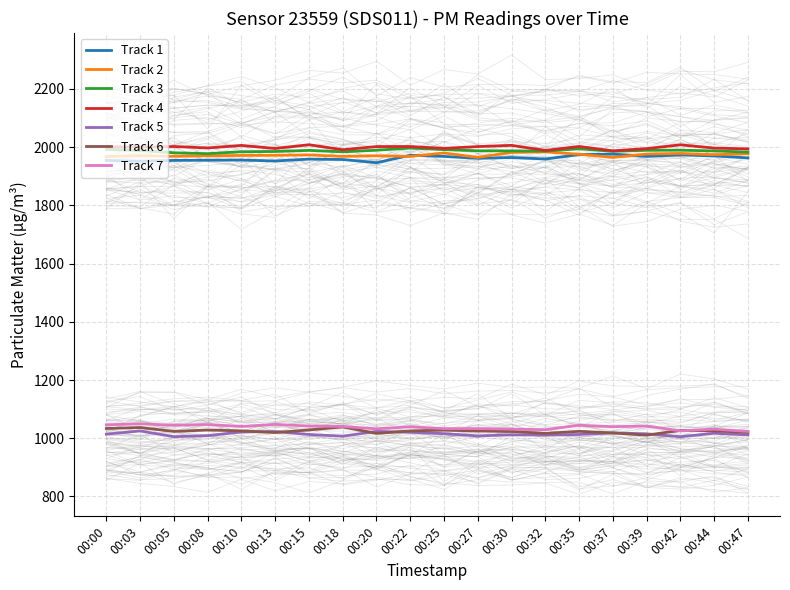

Rank the categories by P1 value from lowest to highest.

00:00, 00:03, 00:05, 00:08, 00:10, 00:13, 00:15, 00:18, 00:20, 00:22, 00:25, 00:27, 00:30, 00:32, 00:35, 00:37, 00:39, 00:42, 00:44, 00:47